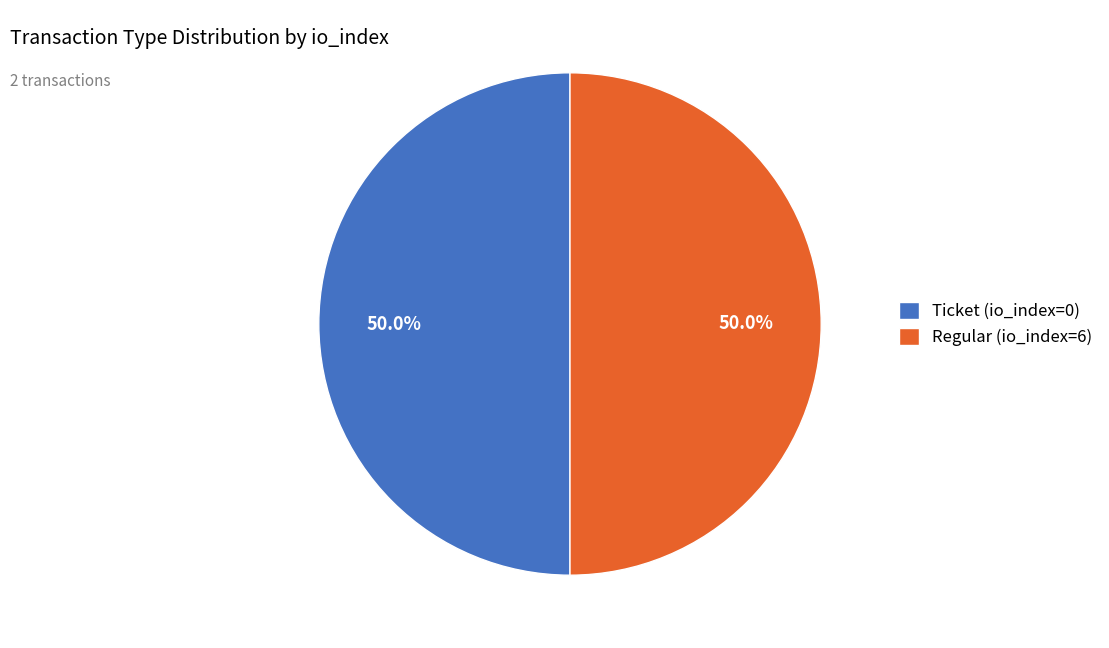

What portion of the pie excludes Ticket (io_index=0)?

50.0%